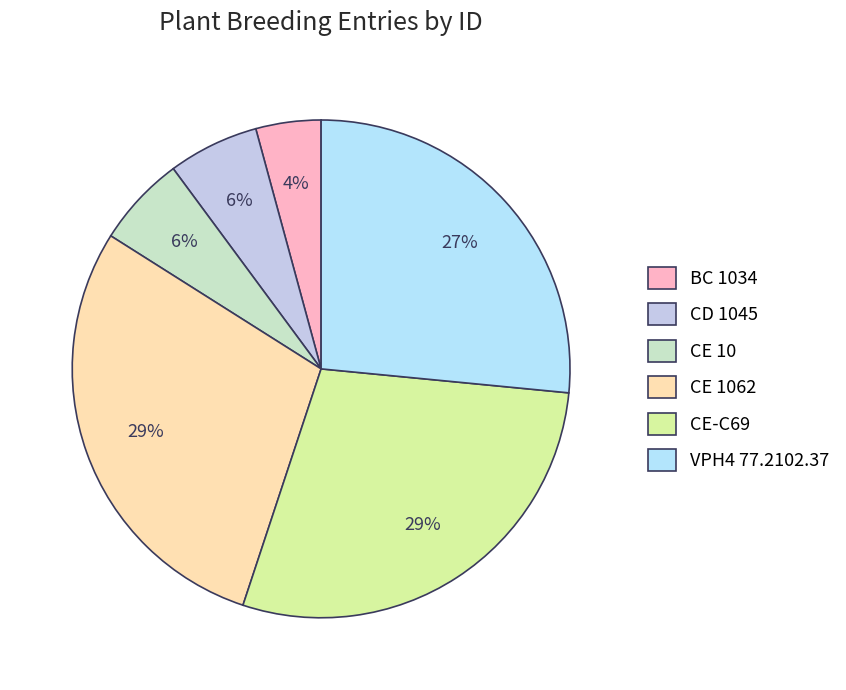

Do BC 1034 and CD 1045 together represent more than half of the pie?

No